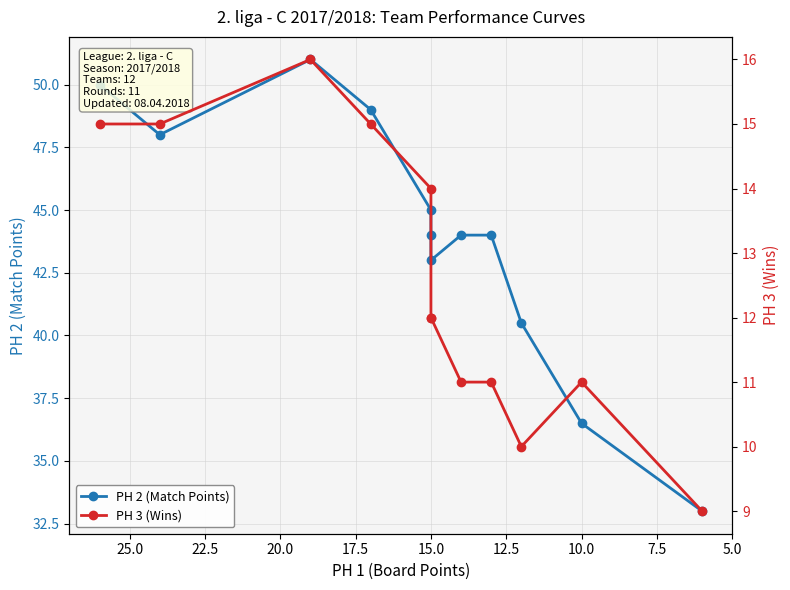

Count the PH 3 (Wins) values in the range 11 to 15.

9